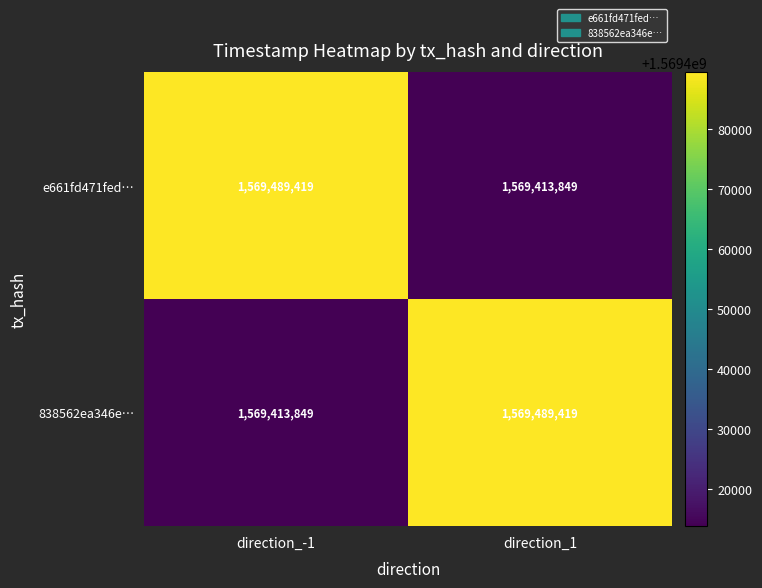

What is the total value across all series at direction_1?

3138903268